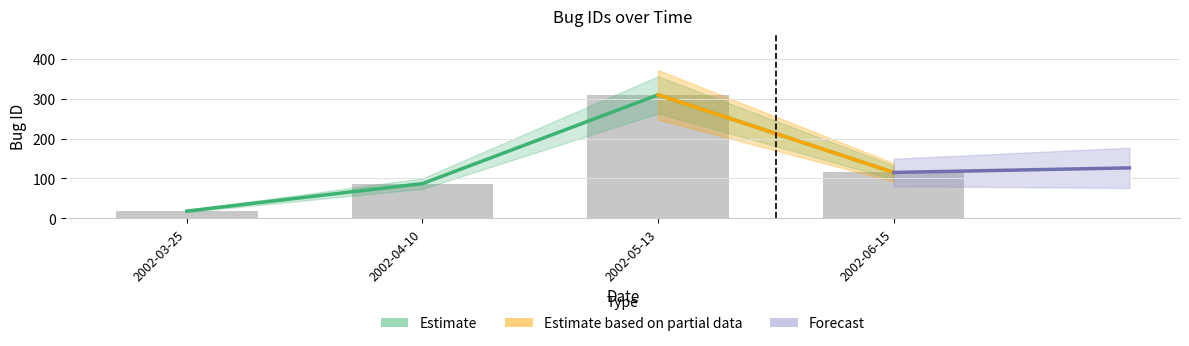

At which label does the data first exceed 115?

2002-05-13